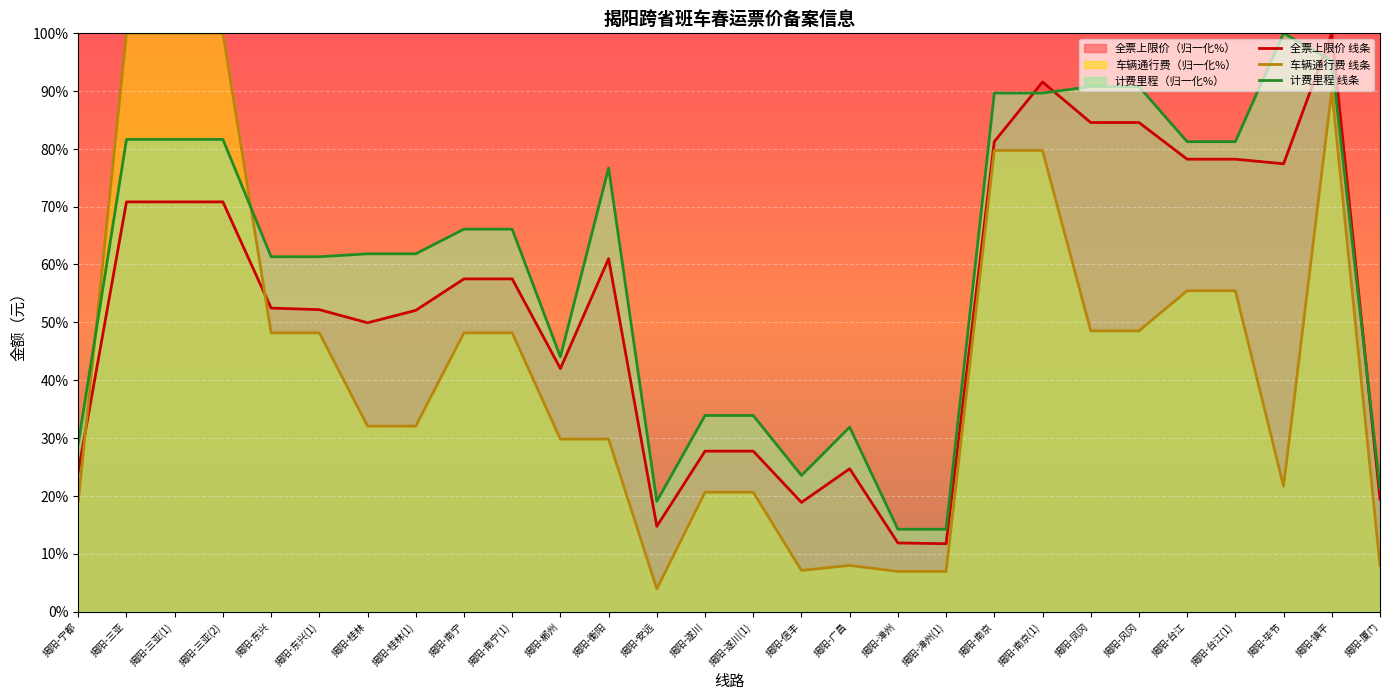

Which series has the widest spread of values?

车辆通行费 线条